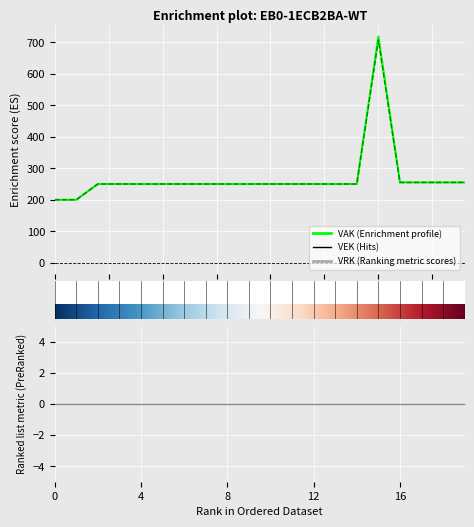

What is the difference between the maximum and minimum values in the VAK series?

518